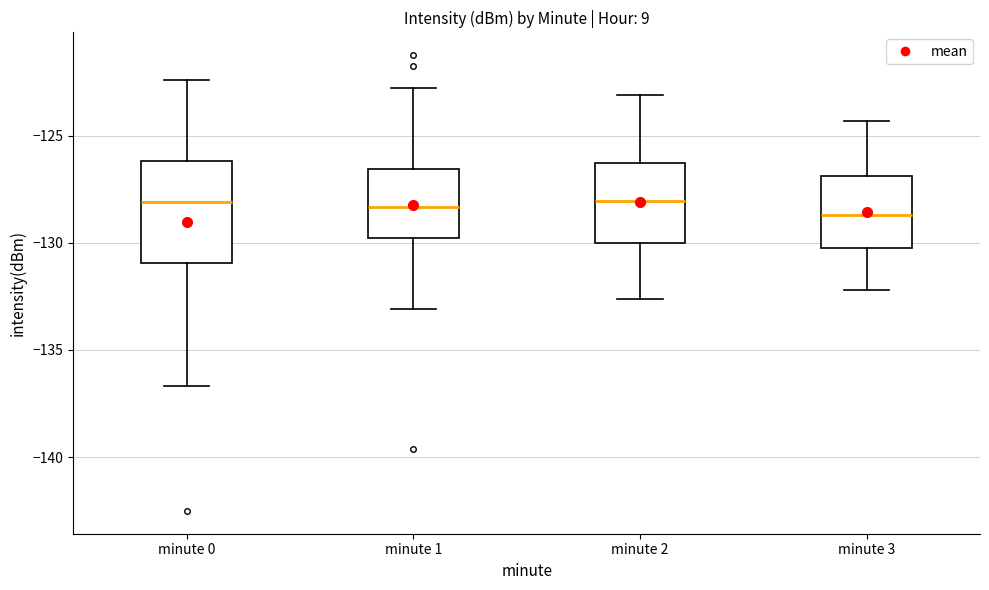

Reading left to right, read every box against the y-axis: the position of its median line, the range the box covers, and the ends of its whiskers. The values are not printed on the chart, so give them approximately, as read against the axis.

minute 0: median -128.0, box -131.0 to -126.0, whiskers -136.5 to -122.5
minute 1: median -128.5, box -130.0 to -126.5, whiskers -133.0 to -123.0
minute 2: median -128.0, box -130.0 to -126.5, whiskers -132.5 to -123.0
minute 3: median -128.5, box -130.0 to -127.0, whiskers -132.0 to -124.5